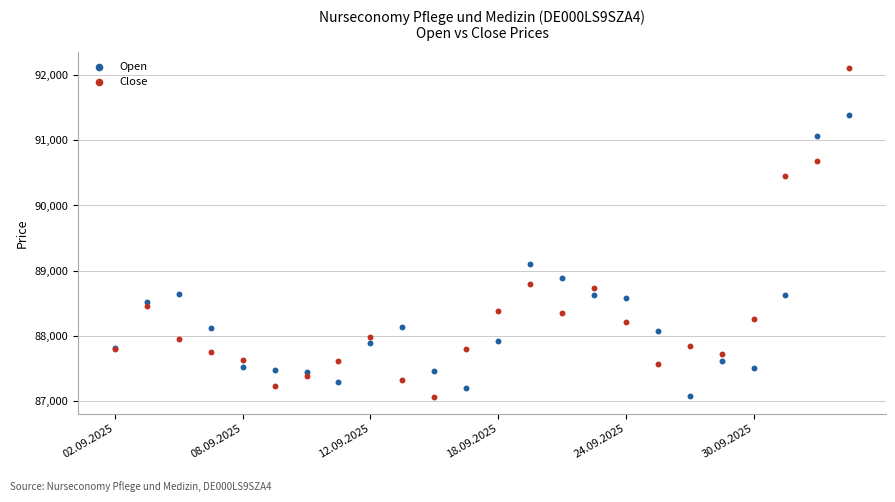

Which series has the widest spread of Y values?

Close